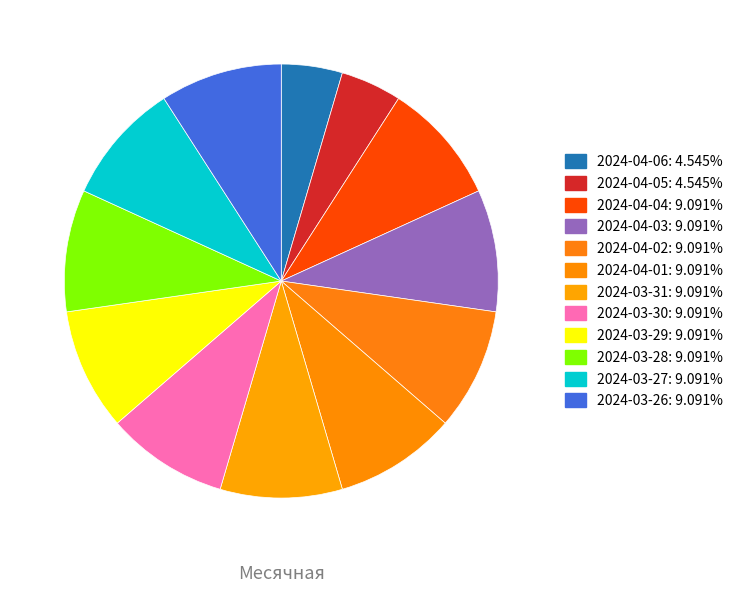

Count the number of slices in the pie.

12